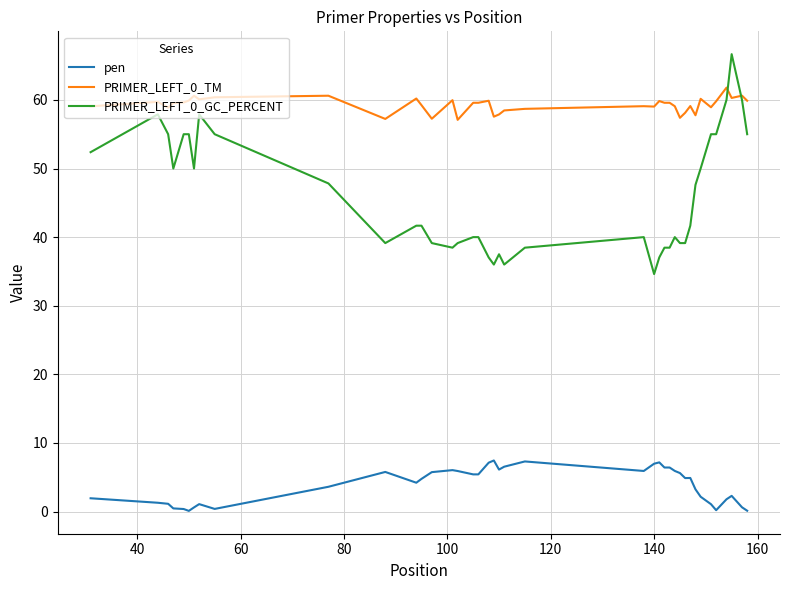

True or false: pen and PRIMER_LEFT_0_TM cross at least once.

False